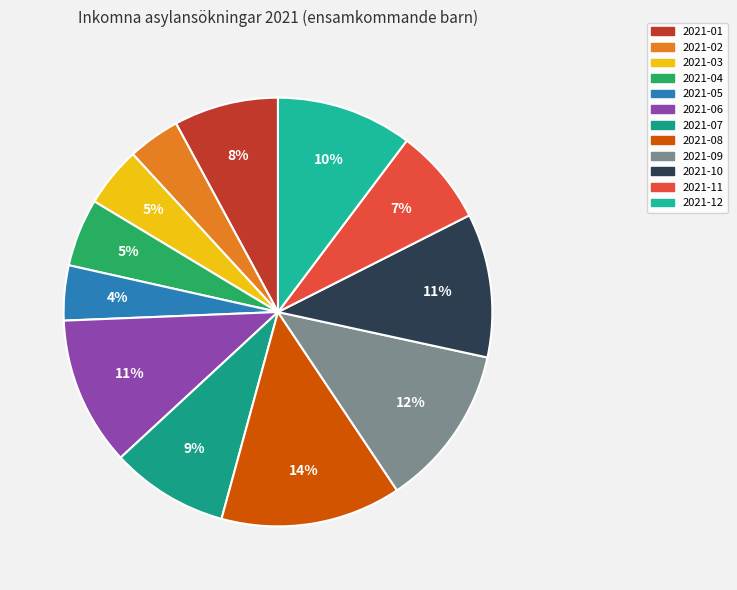

How many slices are in this pie chart?

12